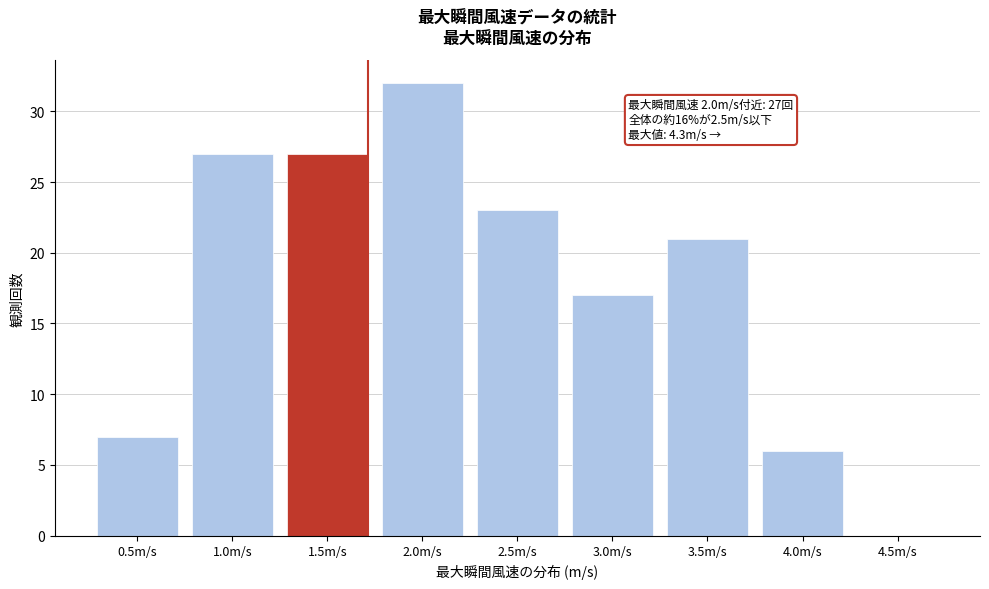

Reading left to right, extract all data points from this chart.

0.5m/s=7	1.0m/s=27	1.5m/s=27	2.0m/s=32	2.5m/s=23	3.0m/s=17	3.5m/s=21	4.0m/s=6	4.5m/s=0